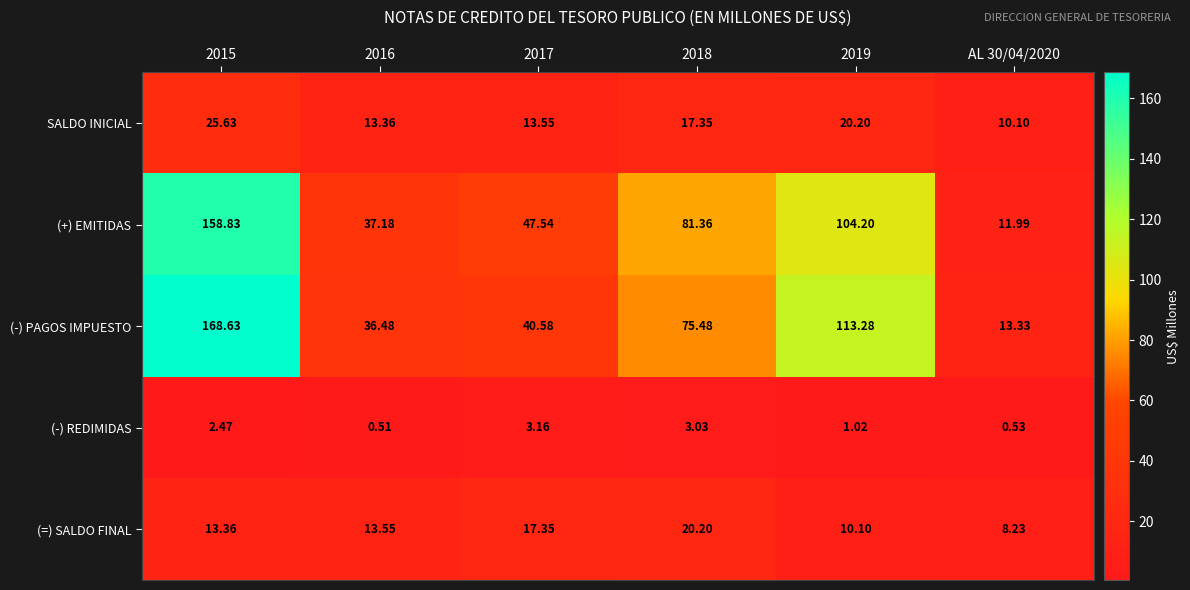

Which series has the largest range (max minus min)?

(-) PAGOS IMPUESTO